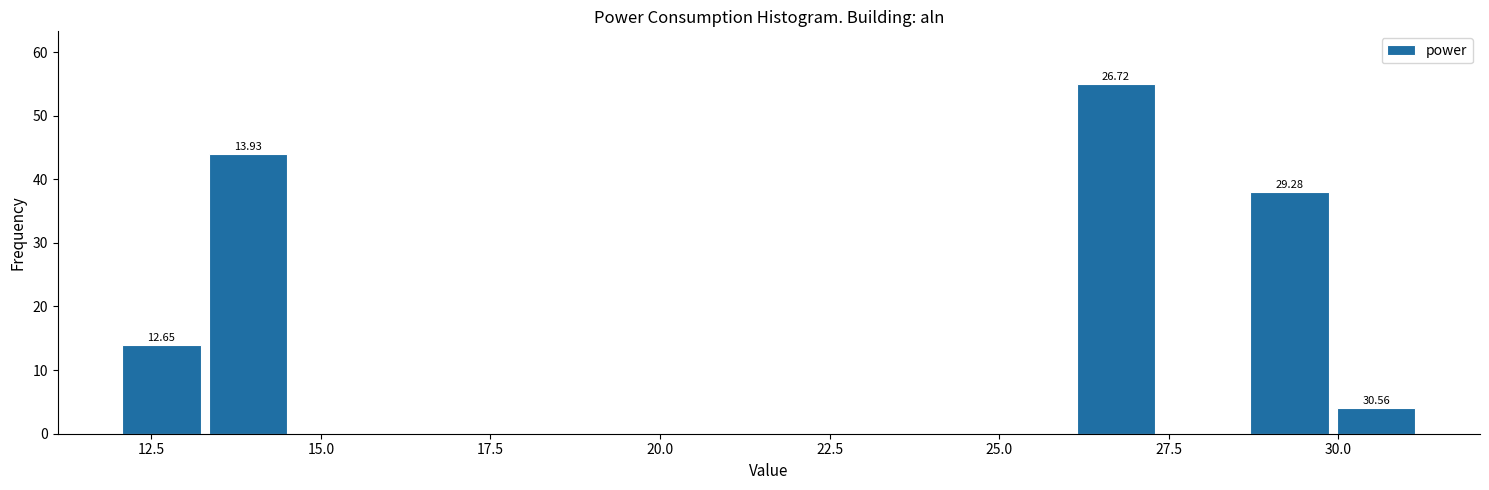

Read against the x-axis, roughly where is the centre of the tallest bar?

26.5